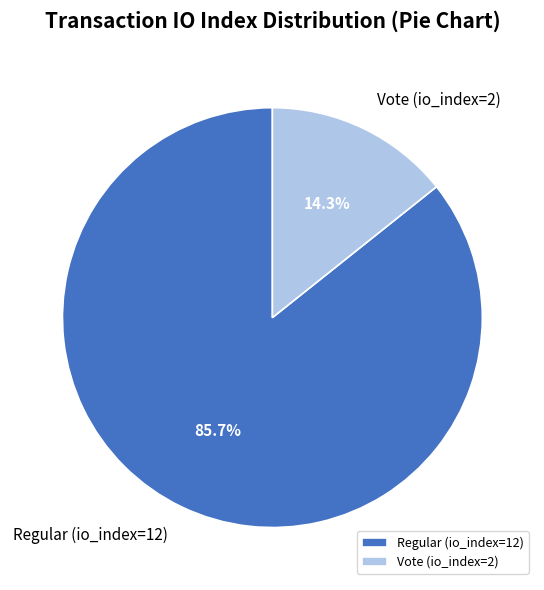

To the nearest percent, what is the combined percentage of Regular (io_index=12) and Vote (io_index=2)?

100%